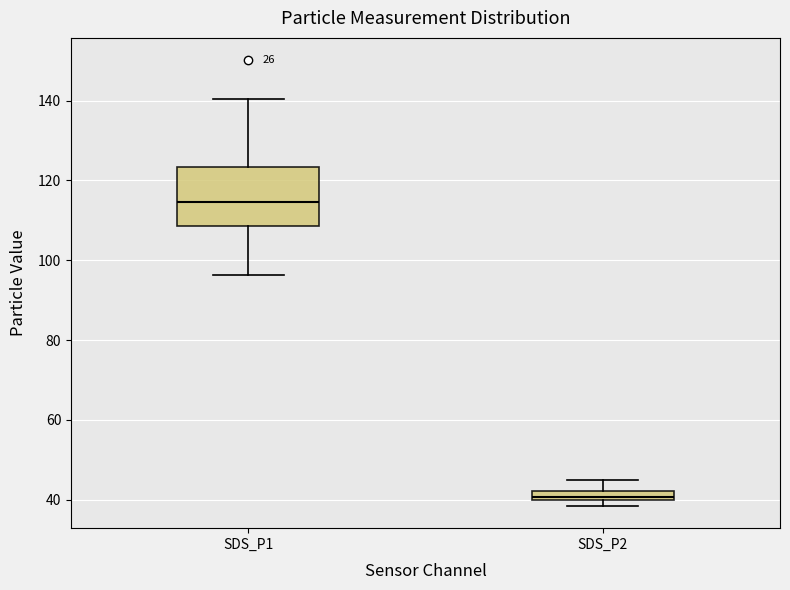

Which box is the tallest, from its lower edge to its upper edge?

SDS_P1